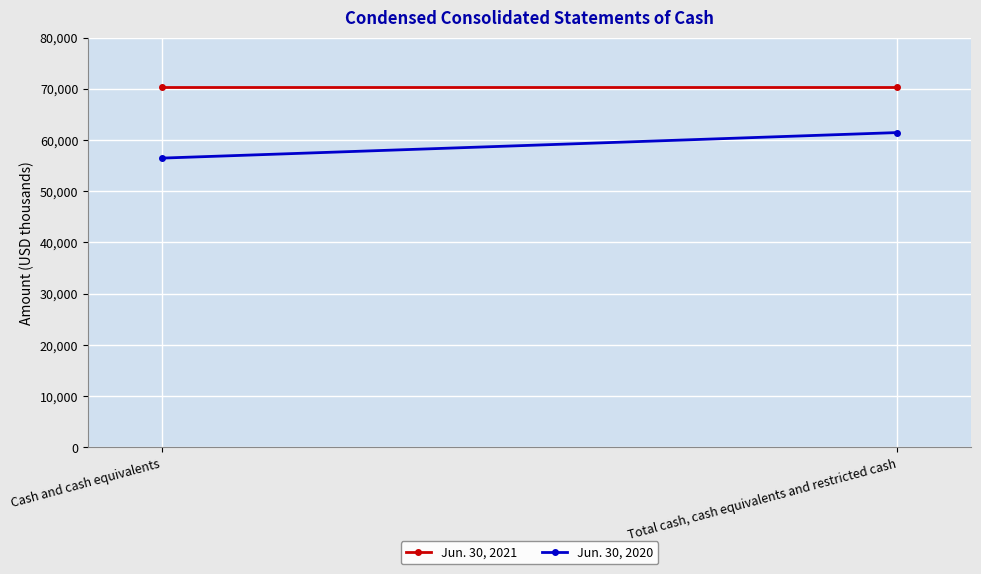

Count the number of data series in this chart.

2